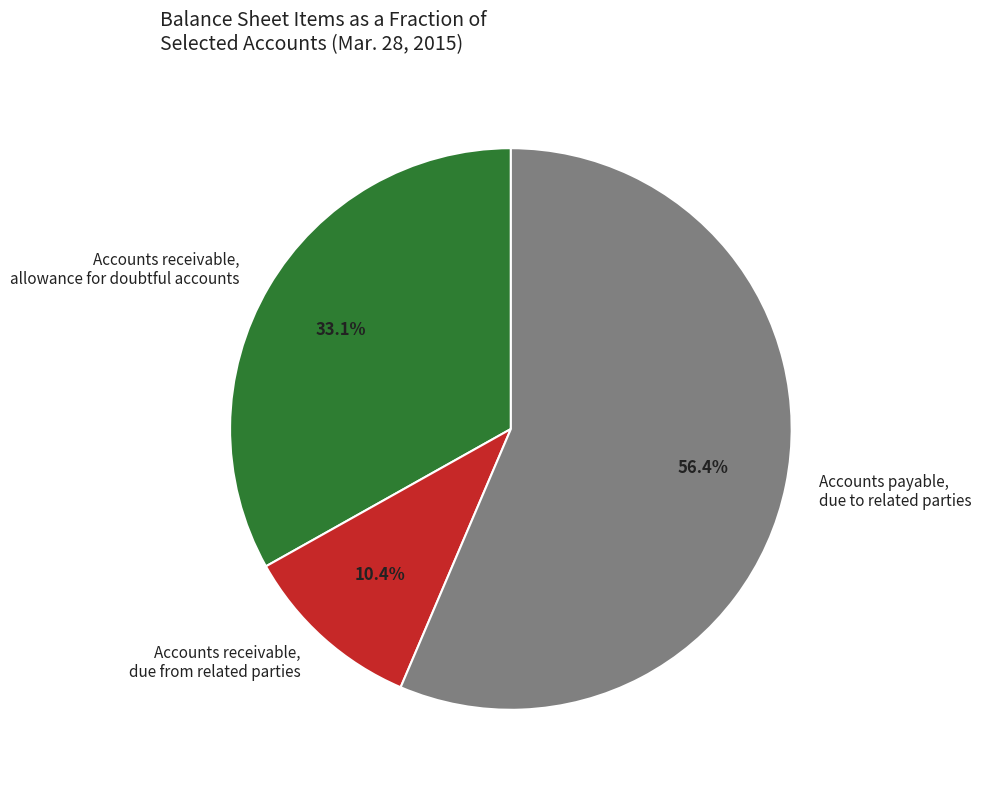

Which category has the smallest portion of the pie?

Accounts receivable, due from related parties